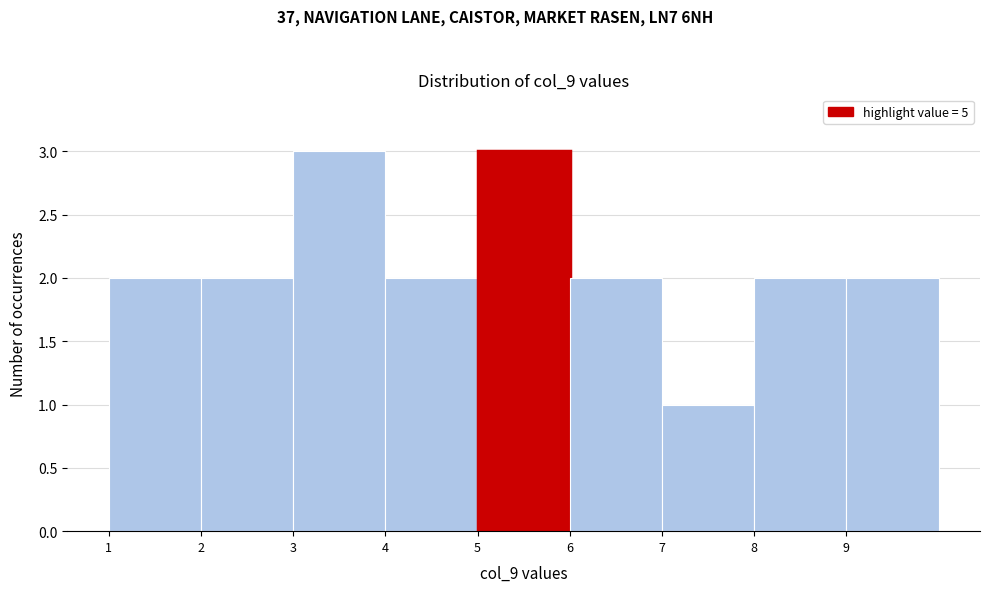

Reading left to right, list every bar in this chart as the range it spans on the x-axis followed by its height. The values are not printed on the chart, so give them approximately, as read against the axis.

1 to 2: 2
2 to 3: 2
3 to 4: 3
4 to 5: 2
5 to 6: 3
6 to 7: 2
7 to 8: 1
8 to 9: 2
9 to 10: 2